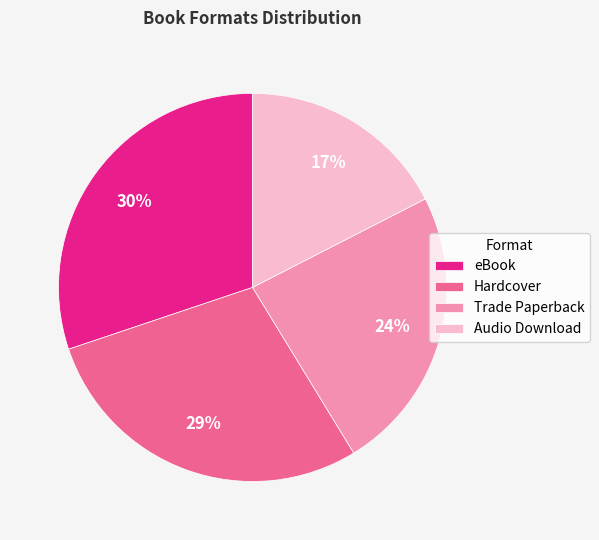

True or false: eBook accounts for 30% of the total.

True